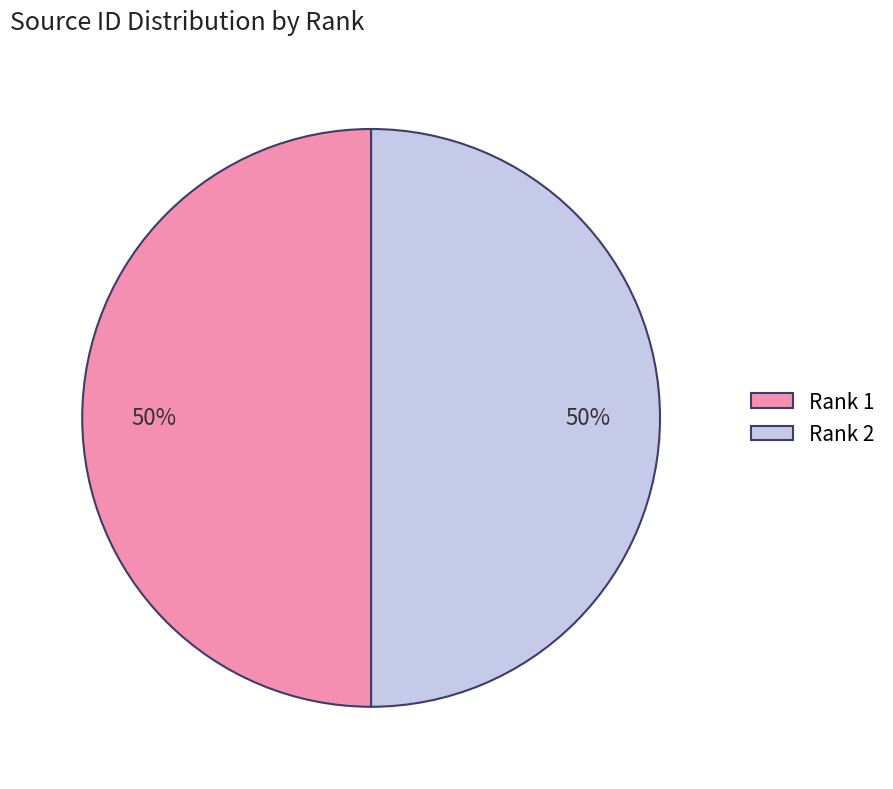

To the nearest percent, what is the average slice percentage?

50%